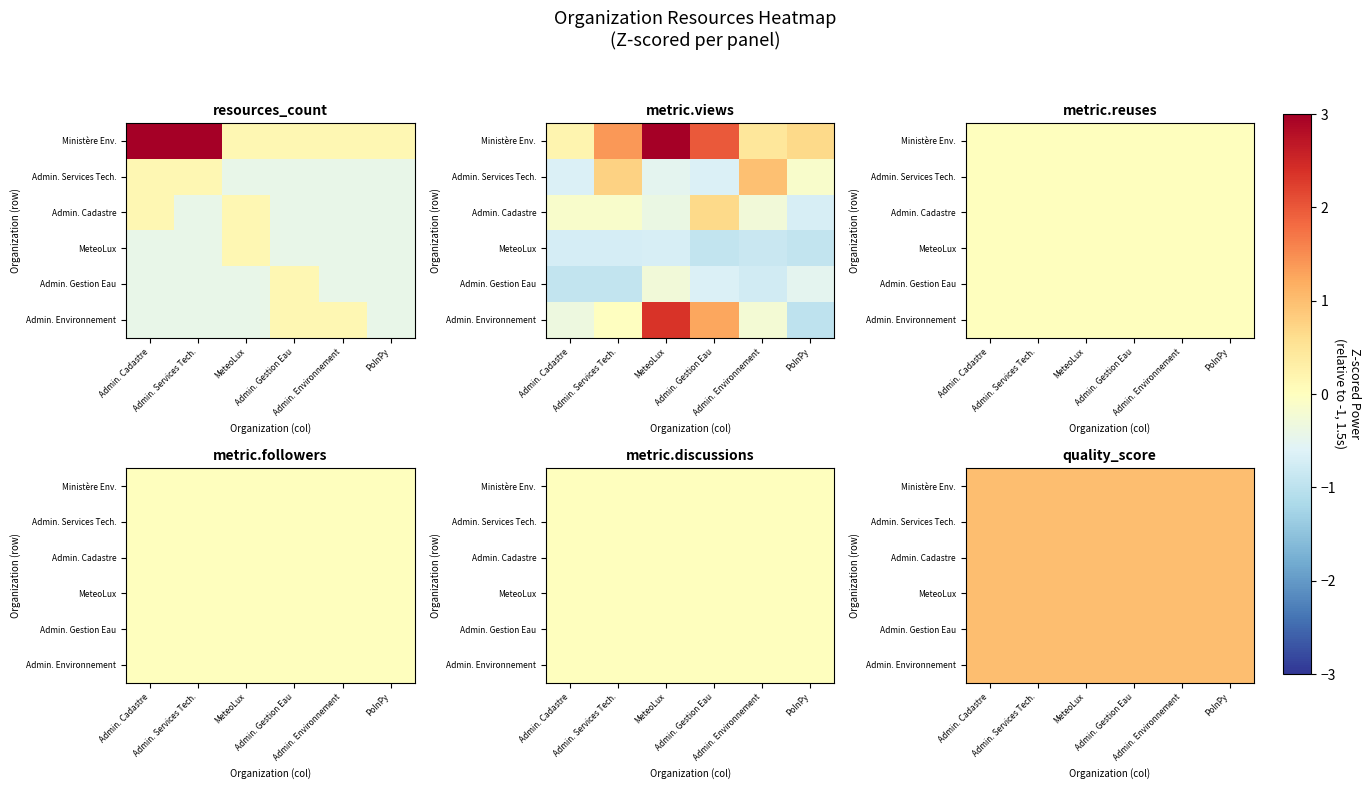

The value of Ministère de l'Environnement at Admin. Services Tech. is 4.4. True or false?

True